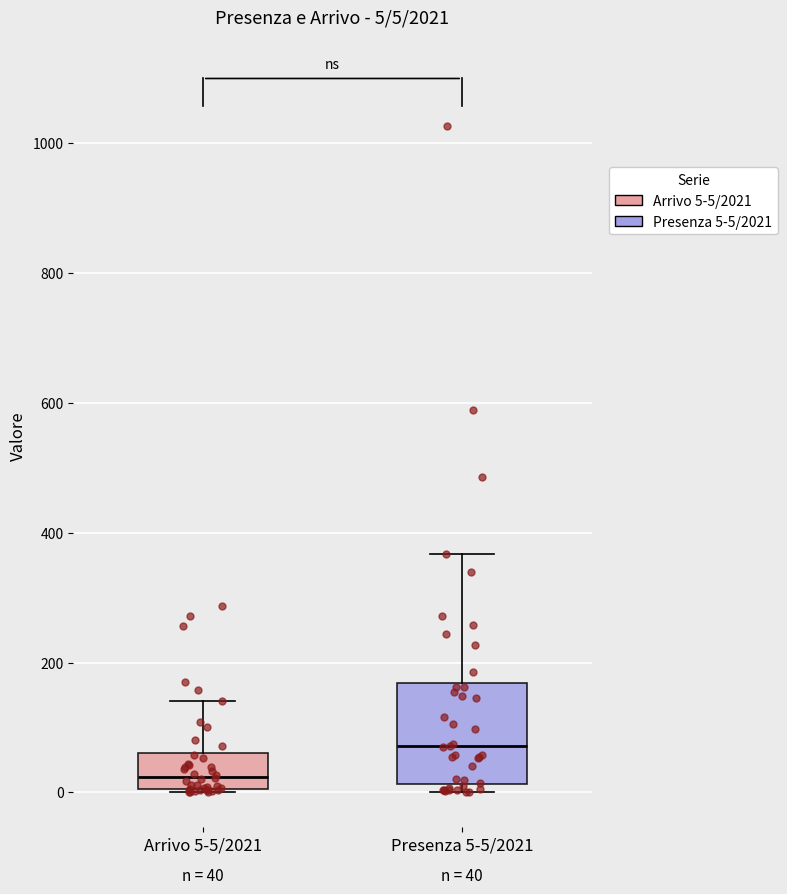

Comparing the boxes themselves (not the whiskers), which one is the tallest?

Presenza 5-5/2021